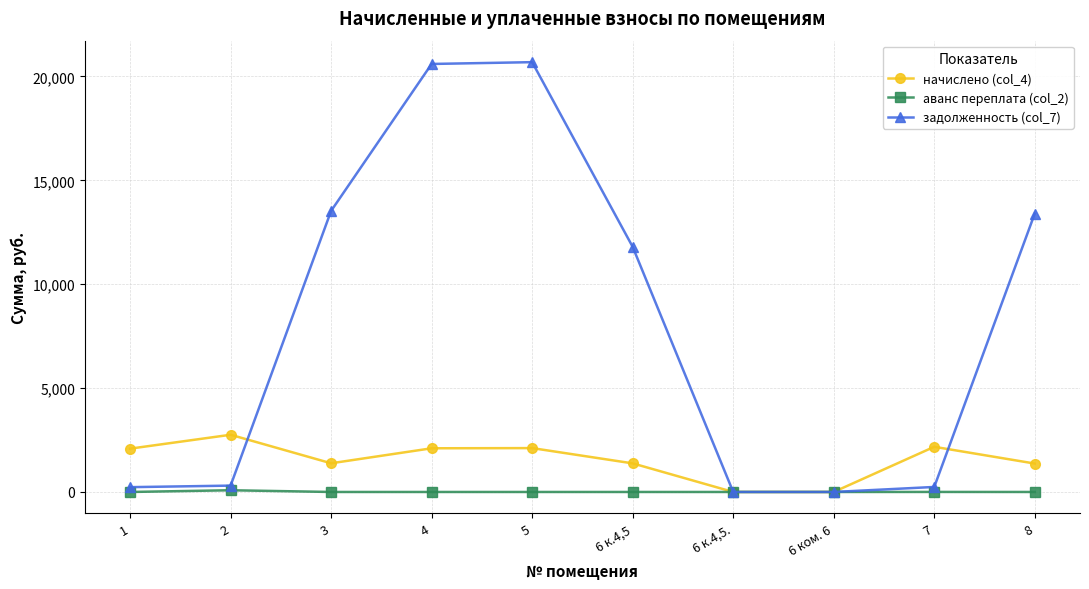

Which series has the widest spread of values?

задолженность (col_7)